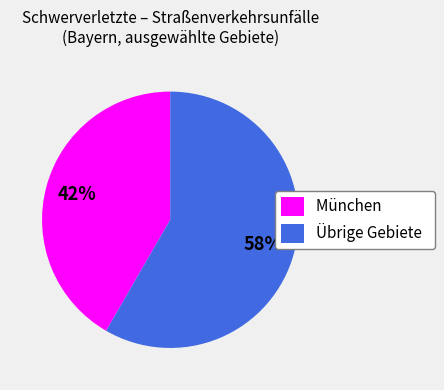

Which has a higher value, München or Übrige Gebiete?

Übrige Gebiete